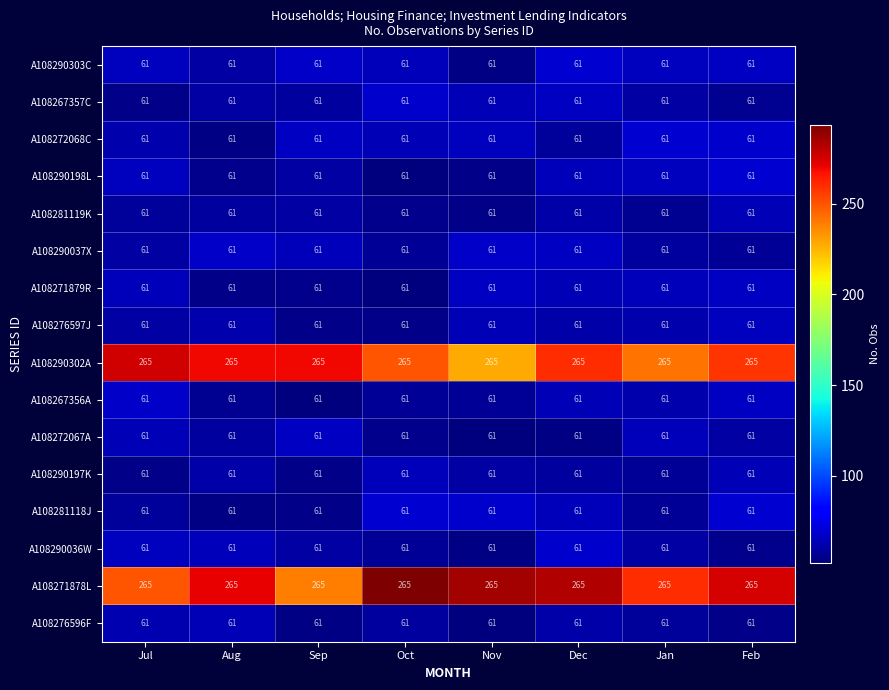

What is the approximate value of A108290303C at Jul?

61